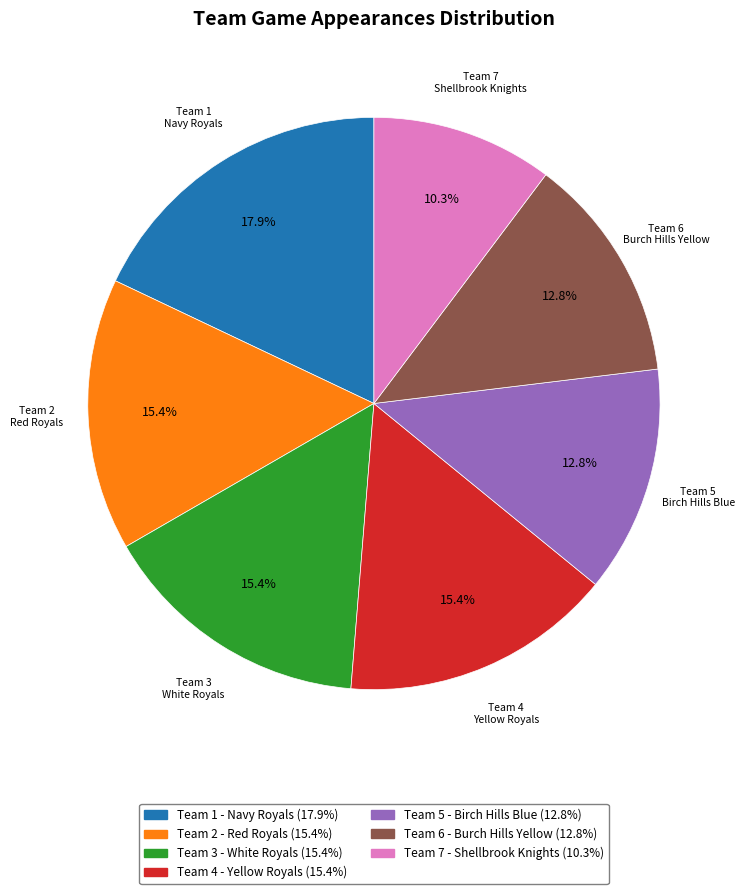

Is it true that Team 3 - White Royals is 27% of the pie?

False